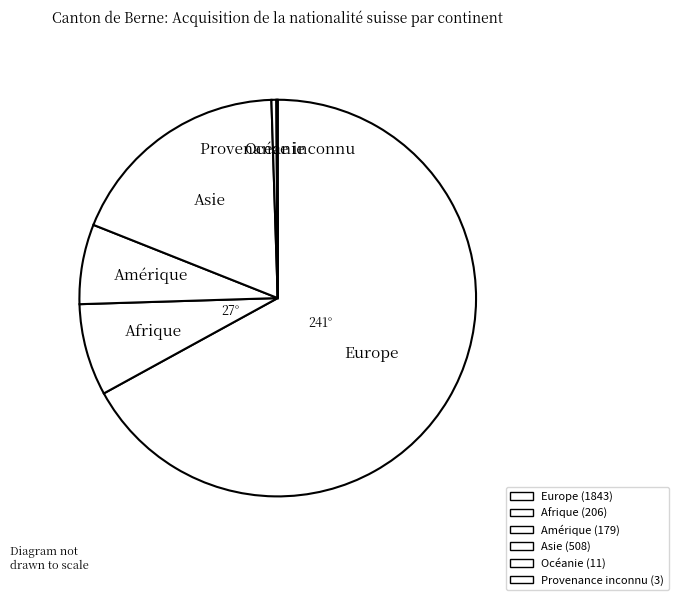

The Europe slice represents 67% of the pie. True or false?

True